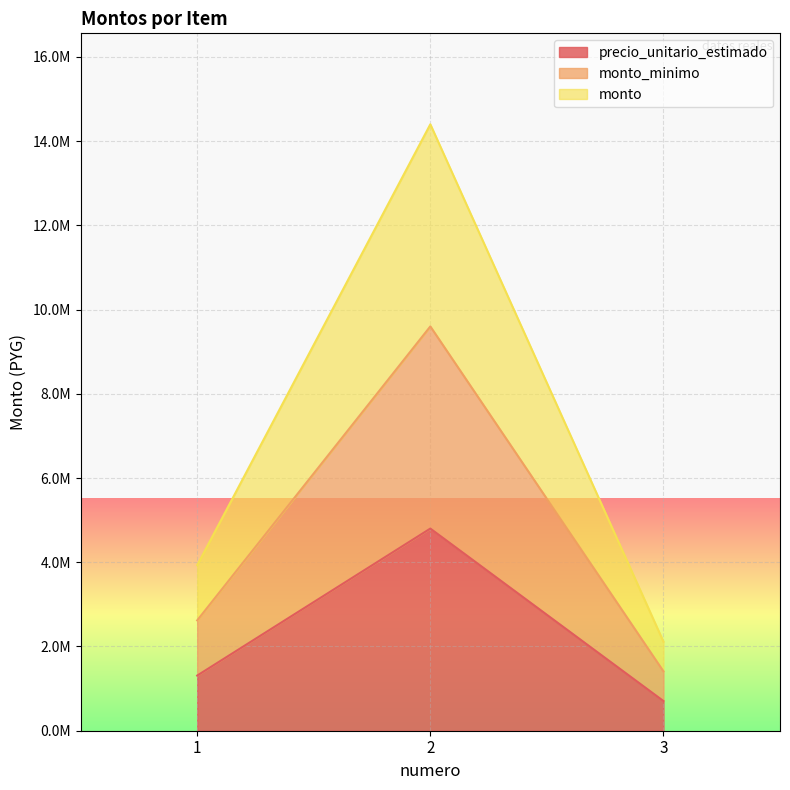

What is the value of the monto point at the 2nd from the left?

14400000